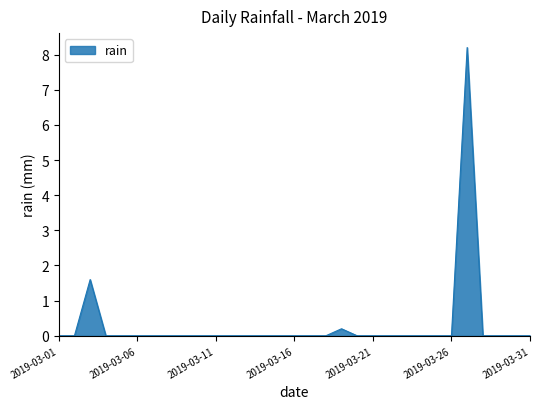

What is the difference between the second highest and second lowest values?

1.6